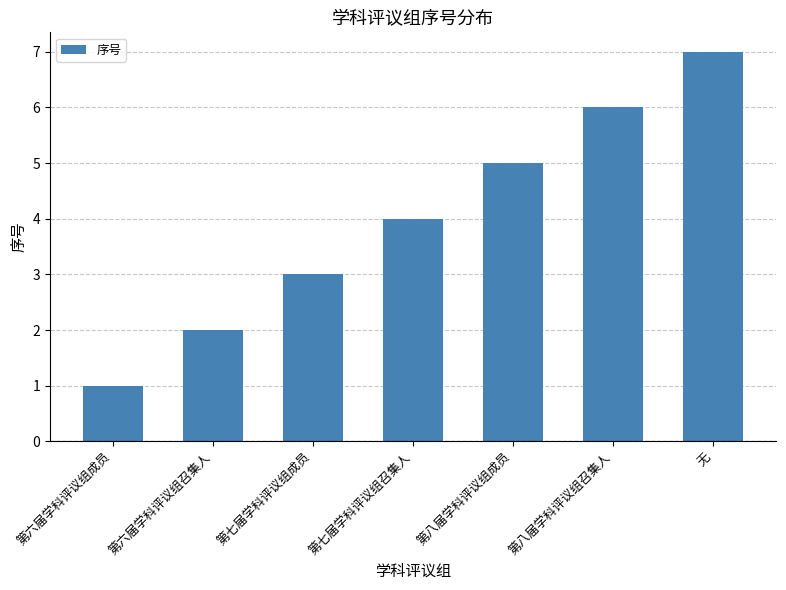

What is the greatest value displayed?

7